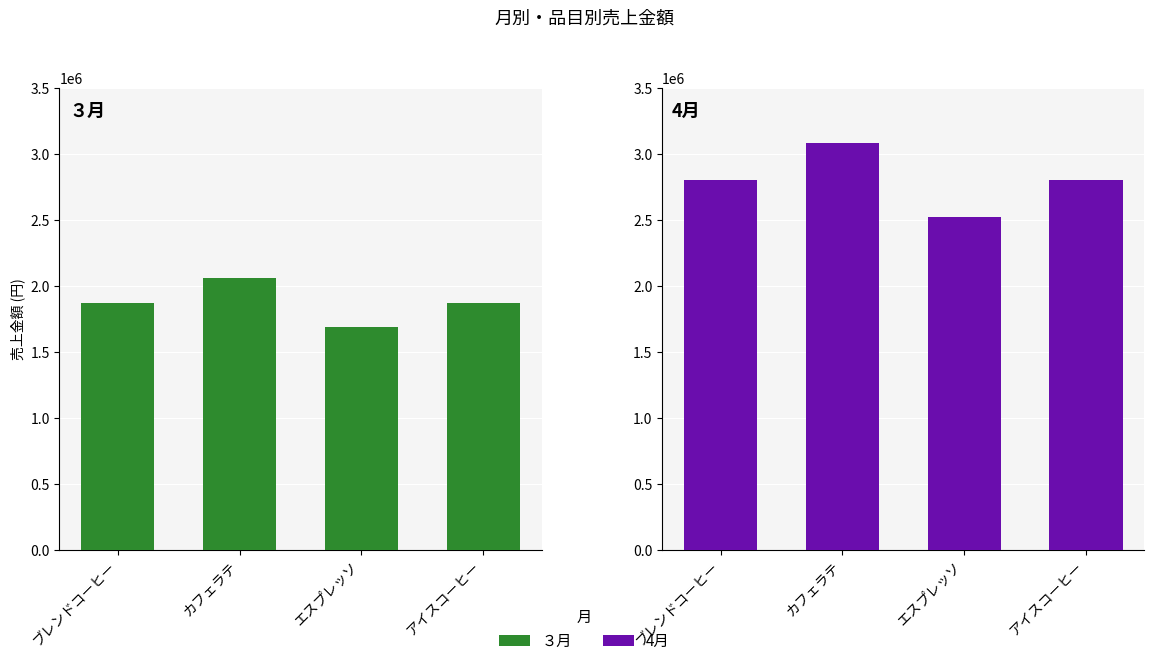

Reading left to right, extract all data points from this chart.

３月: 1872000	2059200	1684800	1872000
4月: 2800000	3080000	2520000	2800000